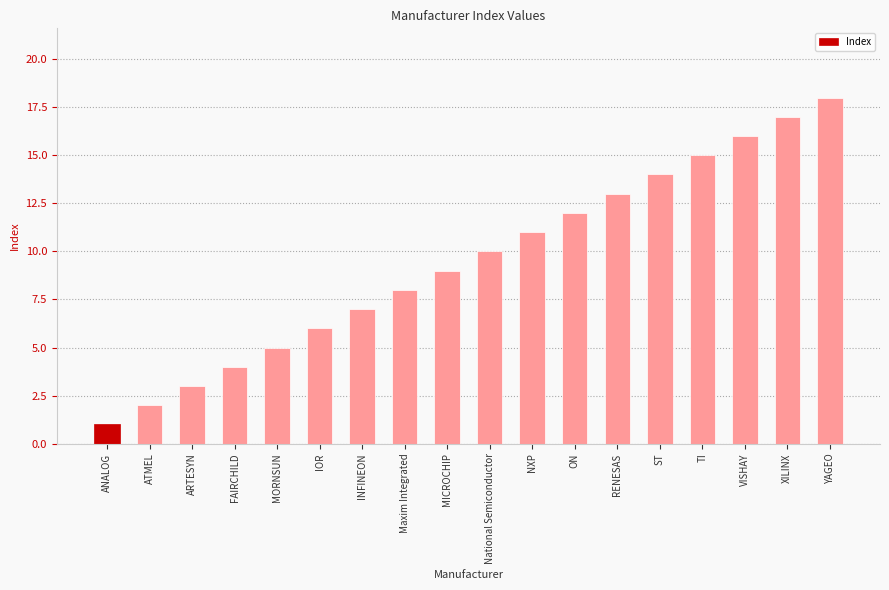

What is the minimum value shown in the chart?

1